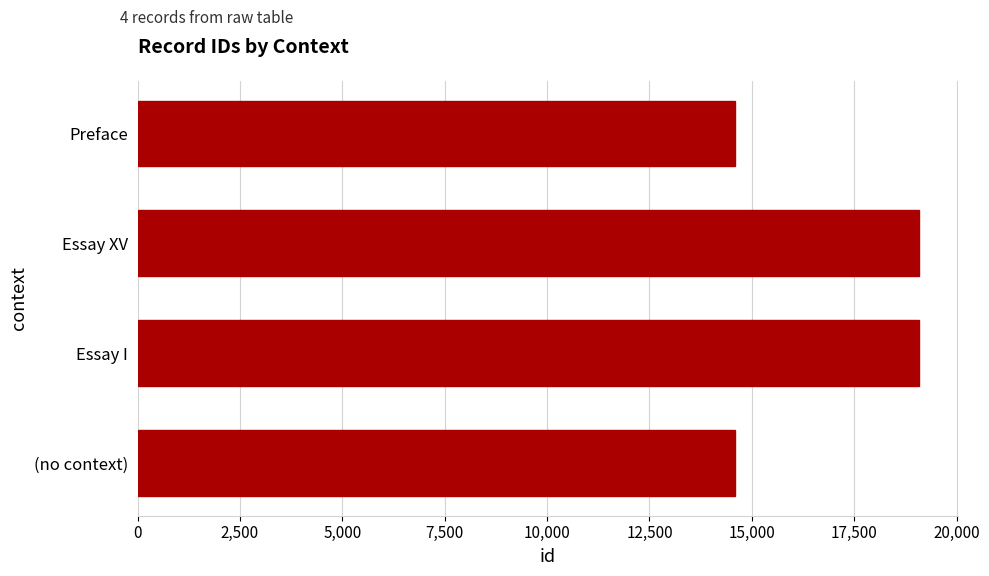

How many values are below 19088?

2